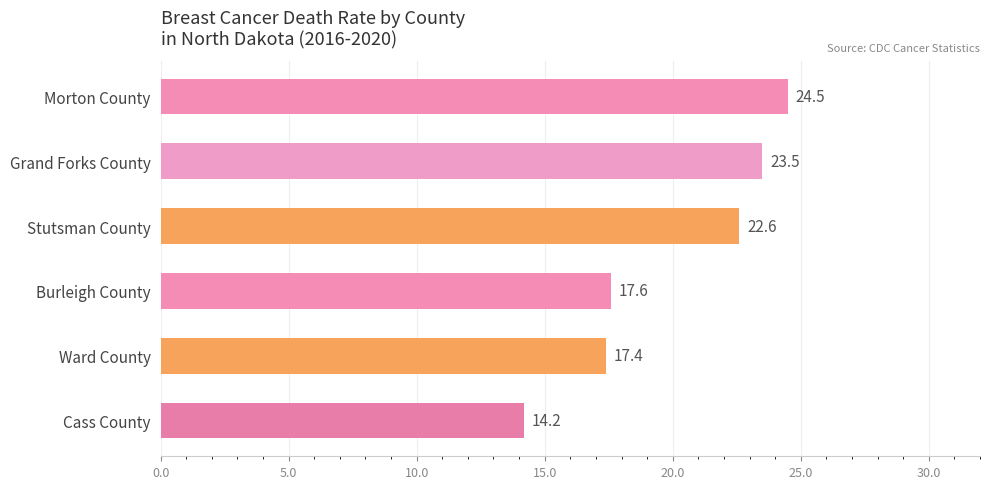

How many bars are there in total?

6